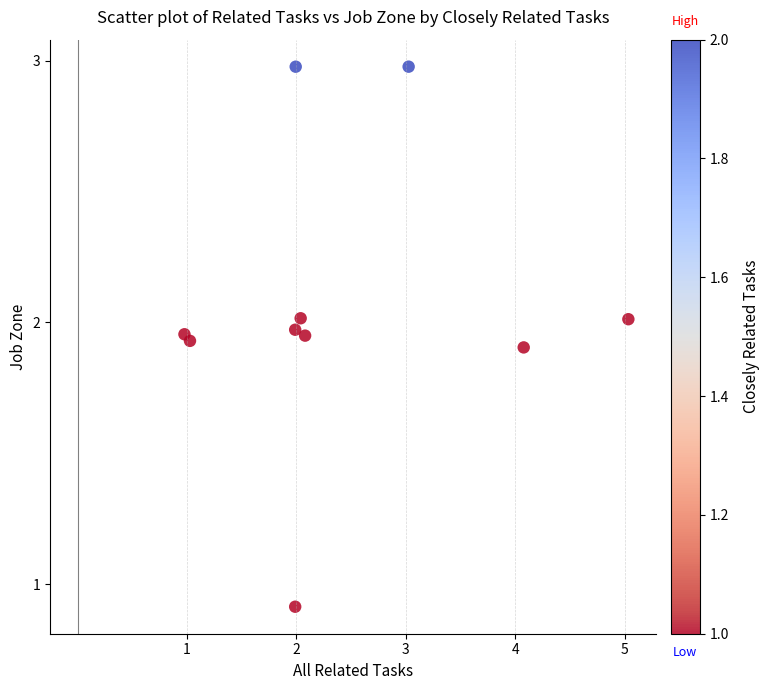

What is the range of X values (max minus min)?

4.1